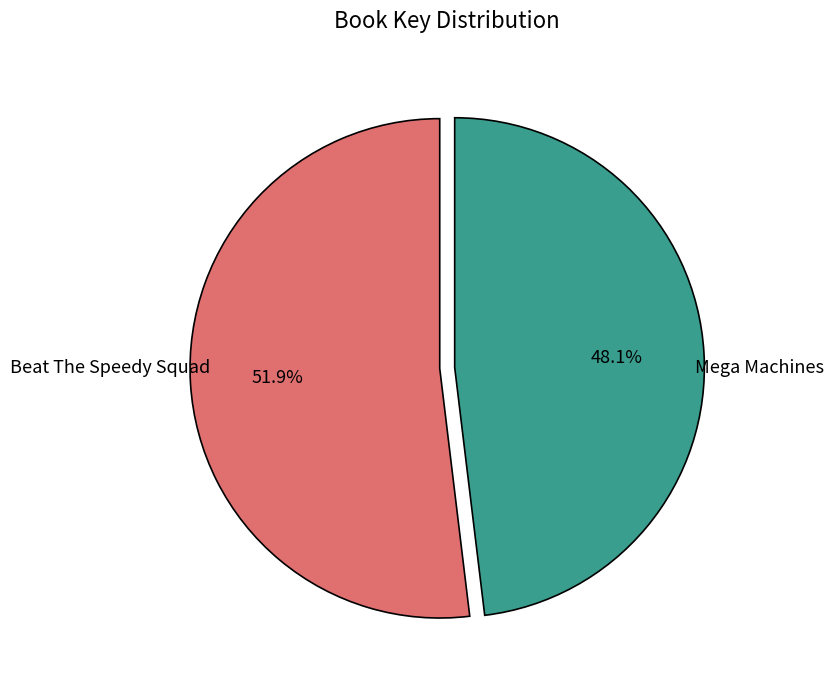

To the nearest percent, what portion does Beat The Speedy Squad represent?

52%